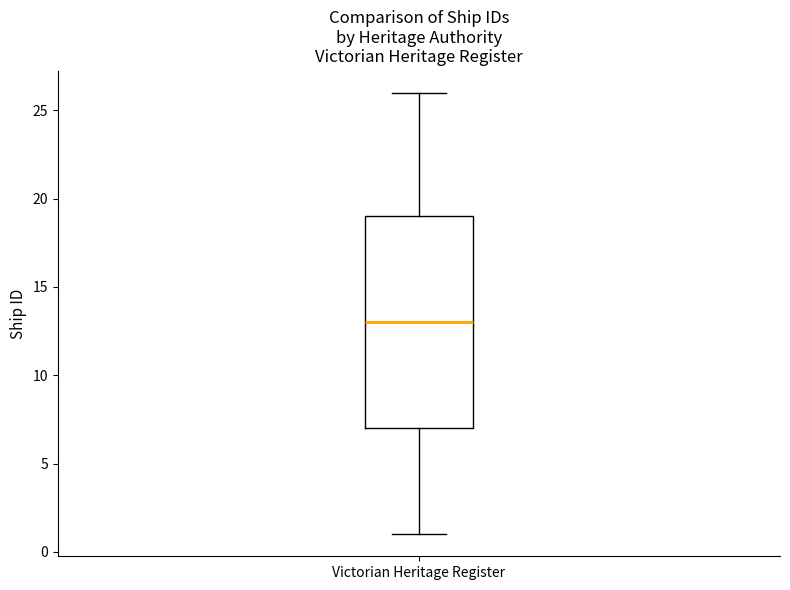

Read this box plot against the y-axis: the position of the median line, the range covered by the box, and the ends of both whiskers. The values are not printed on the chart, so give them approximately, as read against the axis.

median 13, box 7 to 19, whiskers 1 to 26